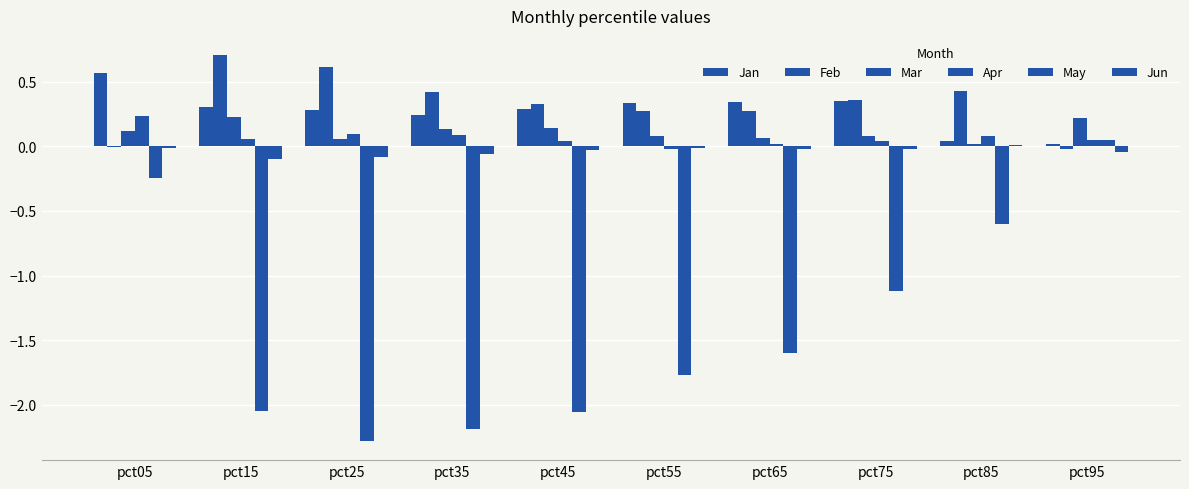

How many groups of bars are there?

10